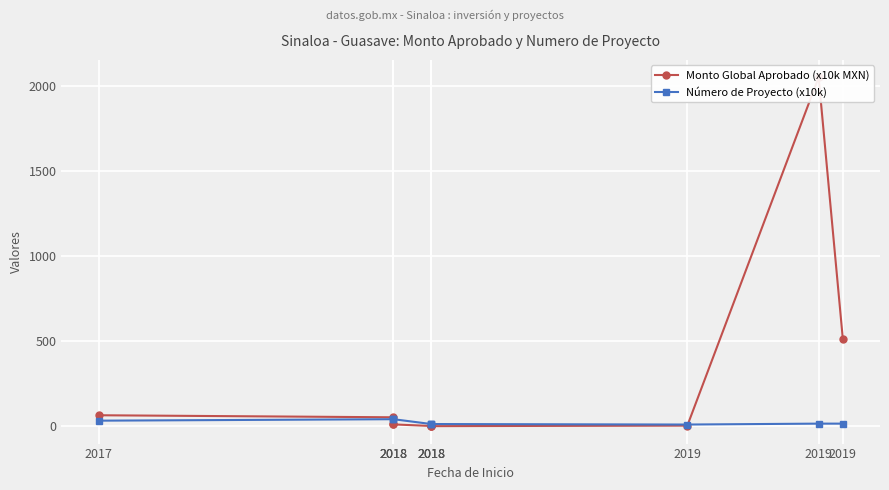

What is the sum of all Monto Global Aprobado (x10k MXN) values?

2716.6